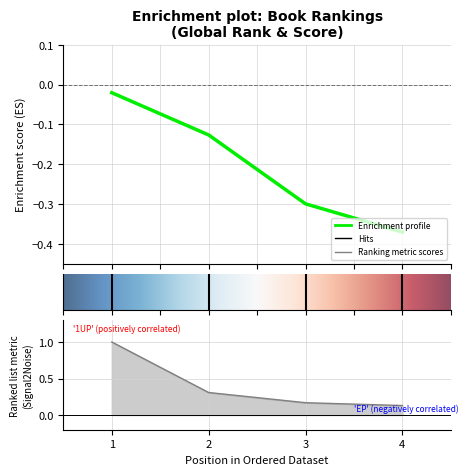

Read the Global Score value at 1.

1.0